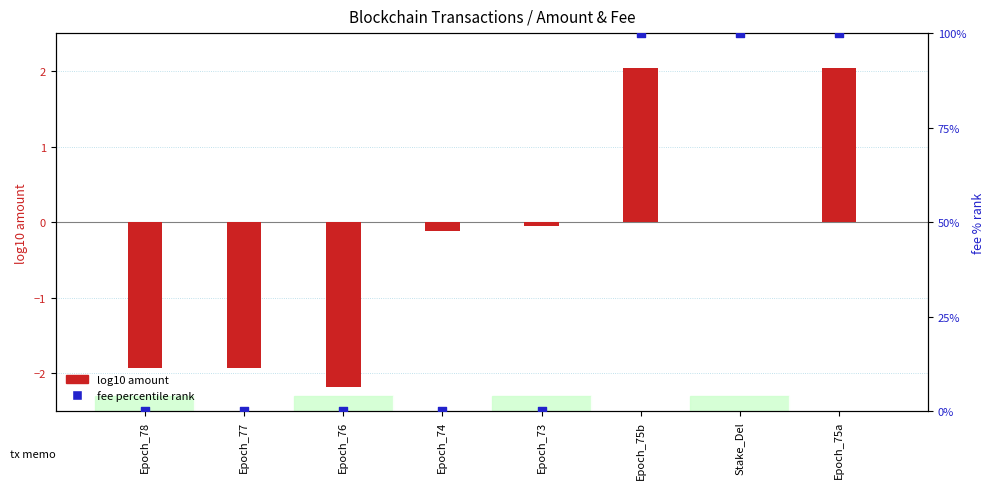

At which category is the sum across all series the highest?

Epoch_75a